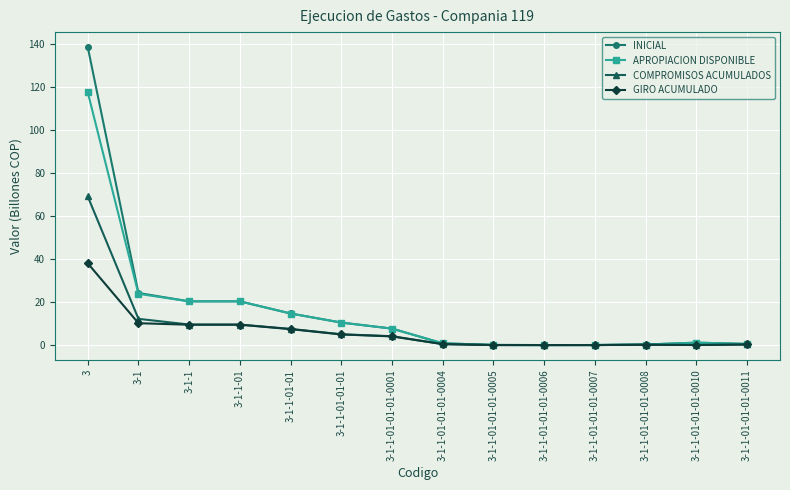

What is the sum of the GIRO ACUMULADO values at 3-1-1-01-01-01-0007 and 3?

38.0